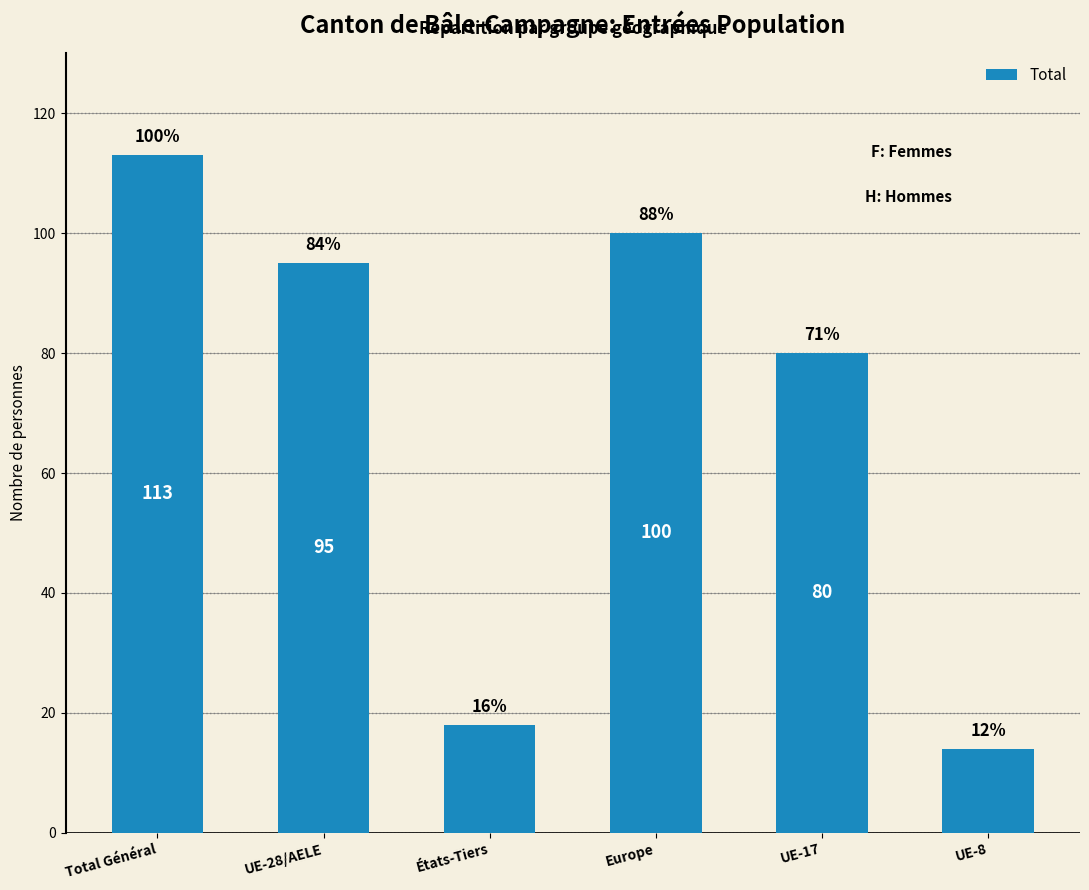

What is the ratio of the value at UE-8 to the value at Europe?

0.1